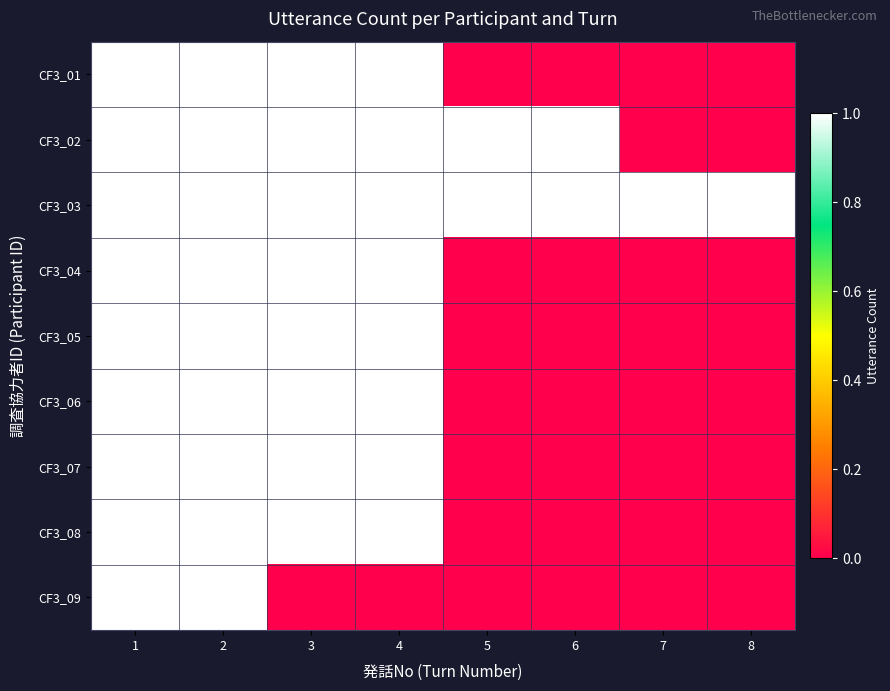

Rank the series by their maximum value, from lowest to highest.

CF3_01, CF3_02, CF3_03, CF3_04, CF3_05, CF3_06, CF3_07, CF3_08, CF3_09